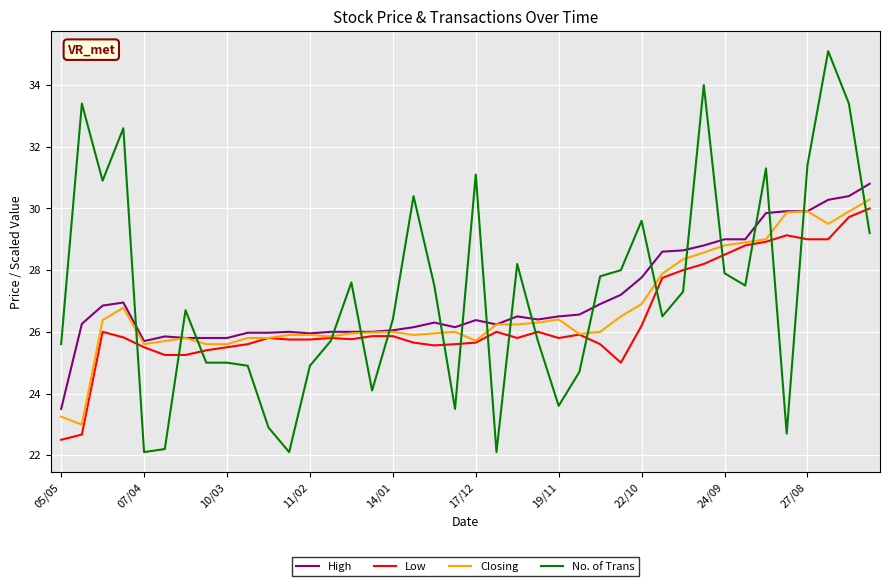

Which series ends up on top after the final intersection of Closing and No. of Trans?

Closing